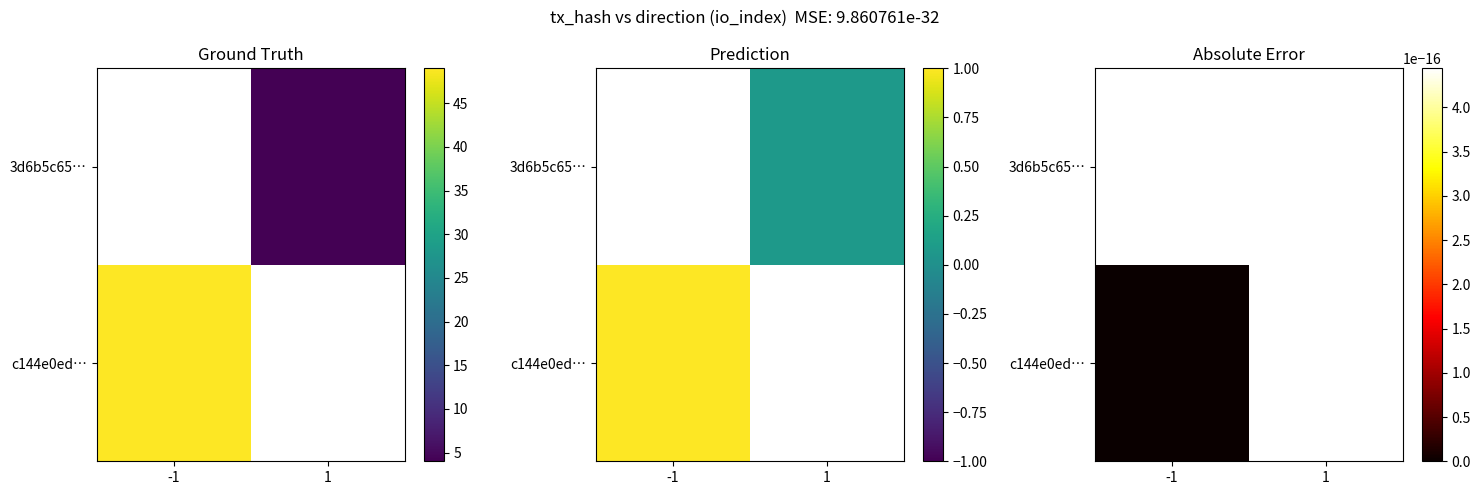

Reading left to right, what are all the values shown in this chart?

c144e0ed0b5697cfb042234354e43e7952829eb: -1	49
3d6b5c65ca9dd3be4c47416238da97f1d9a699e: 1	4